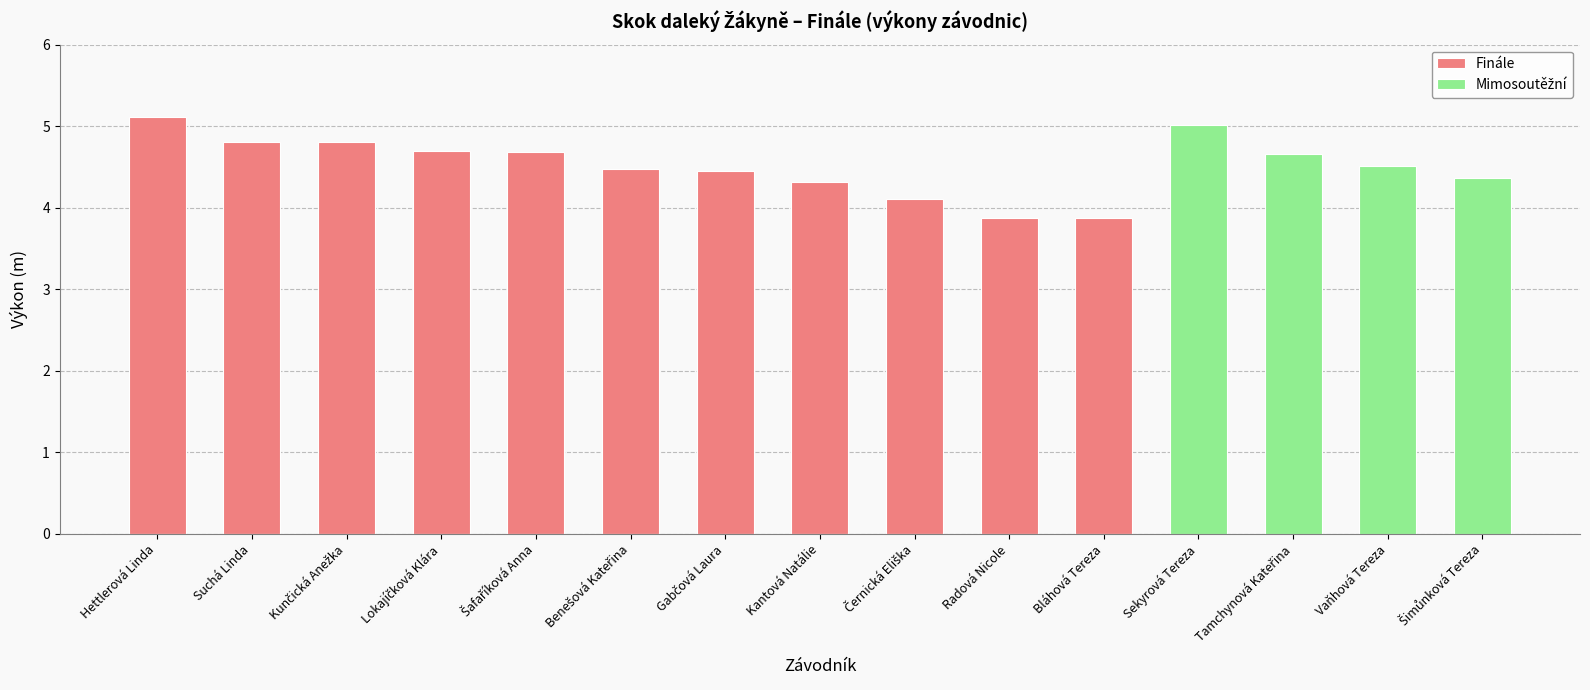

List the series in order of their peak value, lowest first.

Mimosoutěžní, Finále